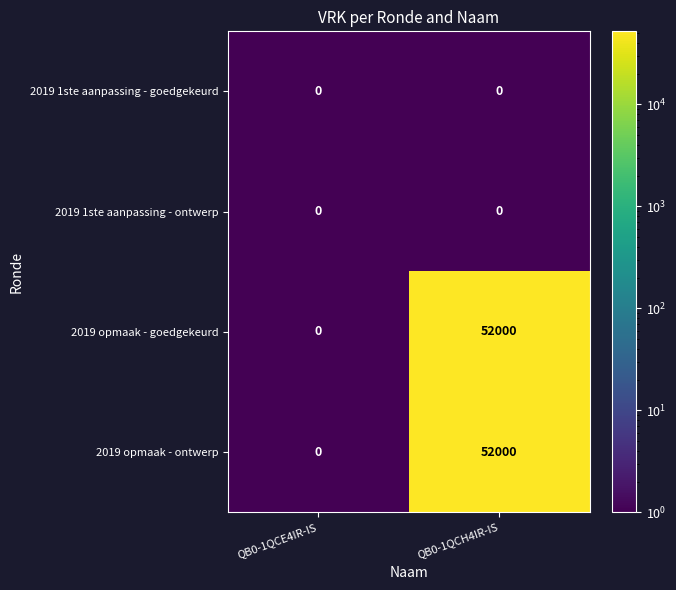

Reading left to right, extract all data points from this chart.

2019 1ste aanpassing - goedgekeurd: QB0-1QCE4IR-IS=0	QB0-1QCH4IR-IS=0
2019 1ste aanpassing - ontwerp: QB0-1QCE4IR-IS=0	QB0-1QCH4IR-IS=0
2019 opmaak - goedgekeurd: QB0-1QCE4IR-IS=0	QB0-1QCH4IR-IS=52000
2019 opmaak - ontwerp: QB0-1QCE4IR-IS=0	QB0-1QCH4IR-IS=52000